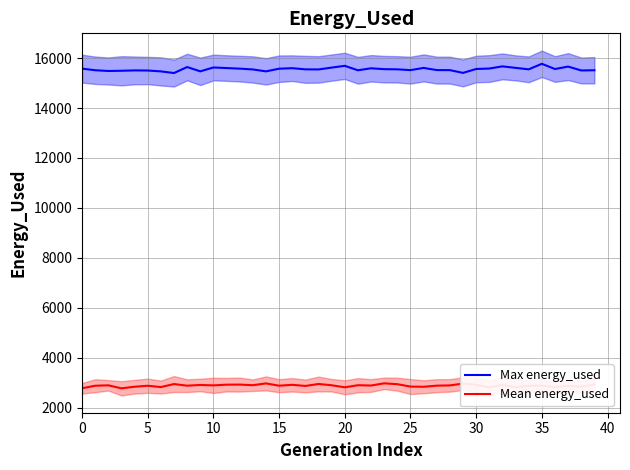

What are all the series names shown in the legend?

Max energy_used, Mean energy_used